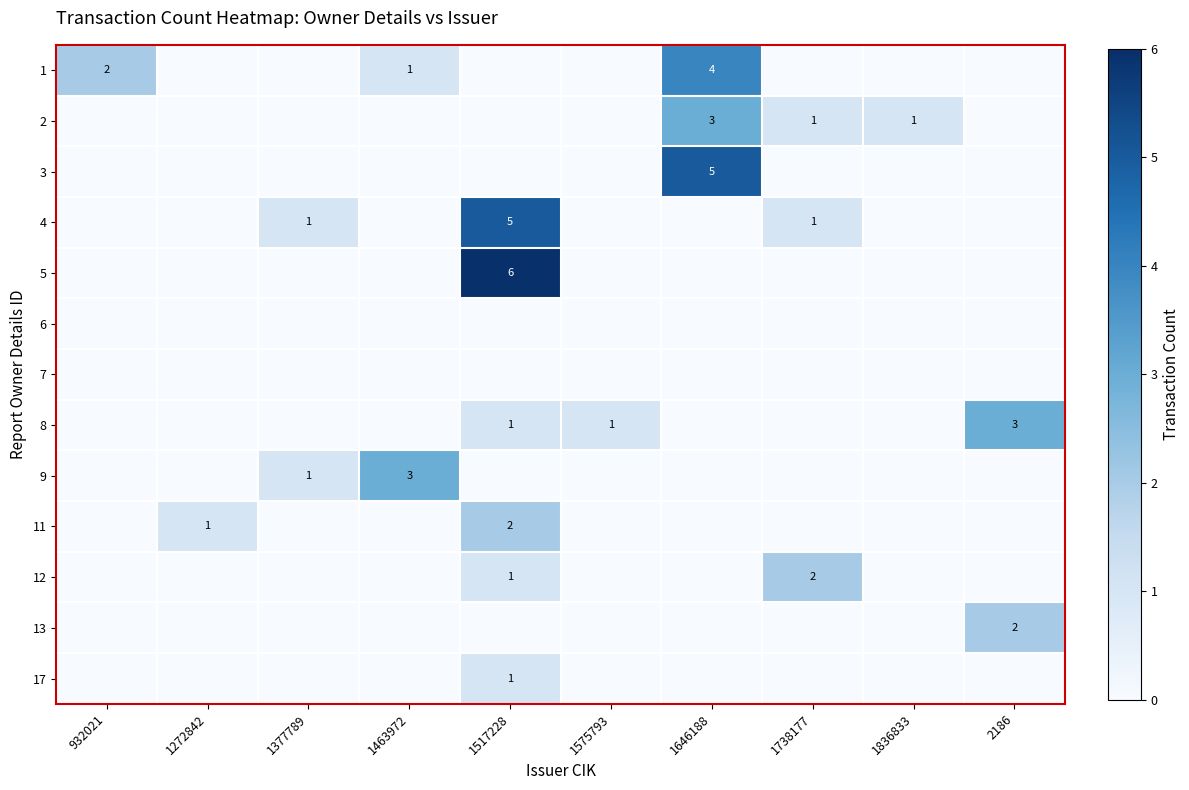

What is the difference between the maximum and minimum values in the 9 series?

3